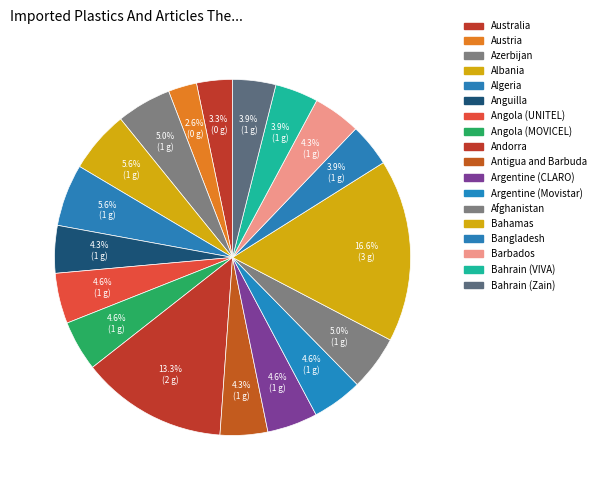

How many segments does this pie chart have?

18